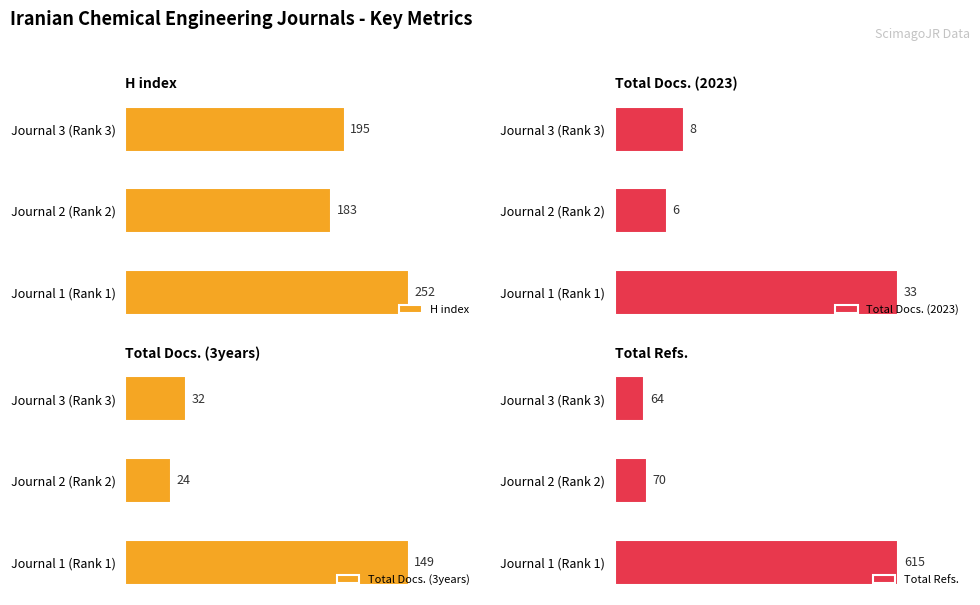

Does the chart contain any negative values?

No